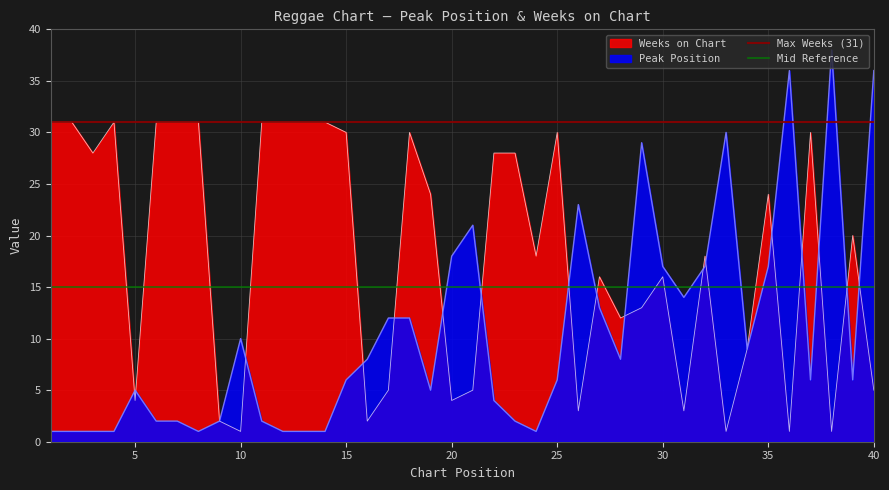

The Peak Position series shows 17 at 35. True or false?

True